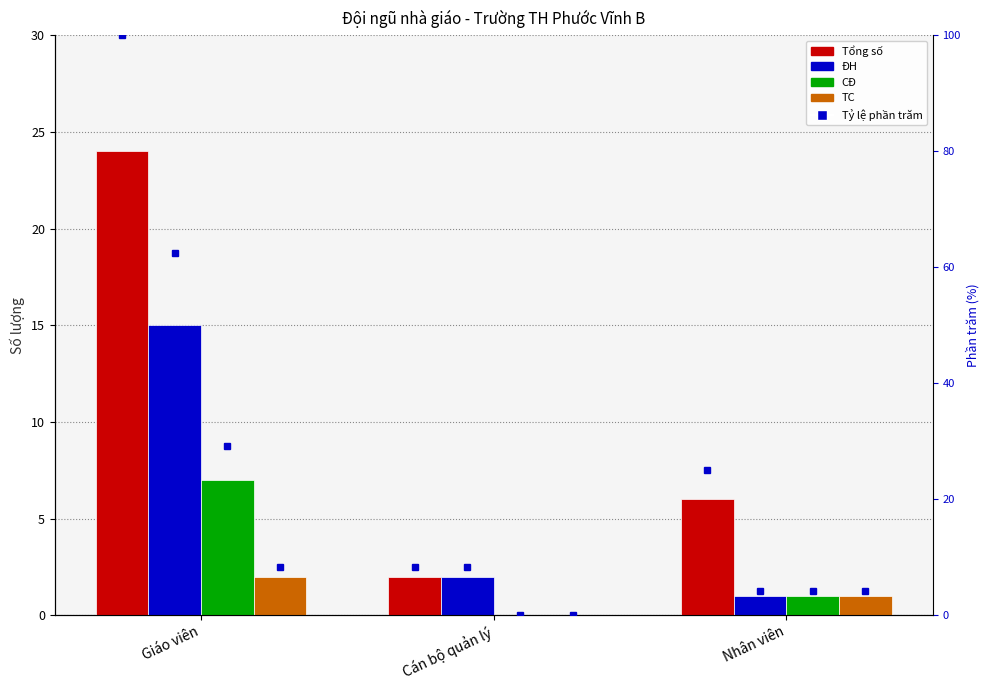

At how many categories does at least one series exceed 13?

1